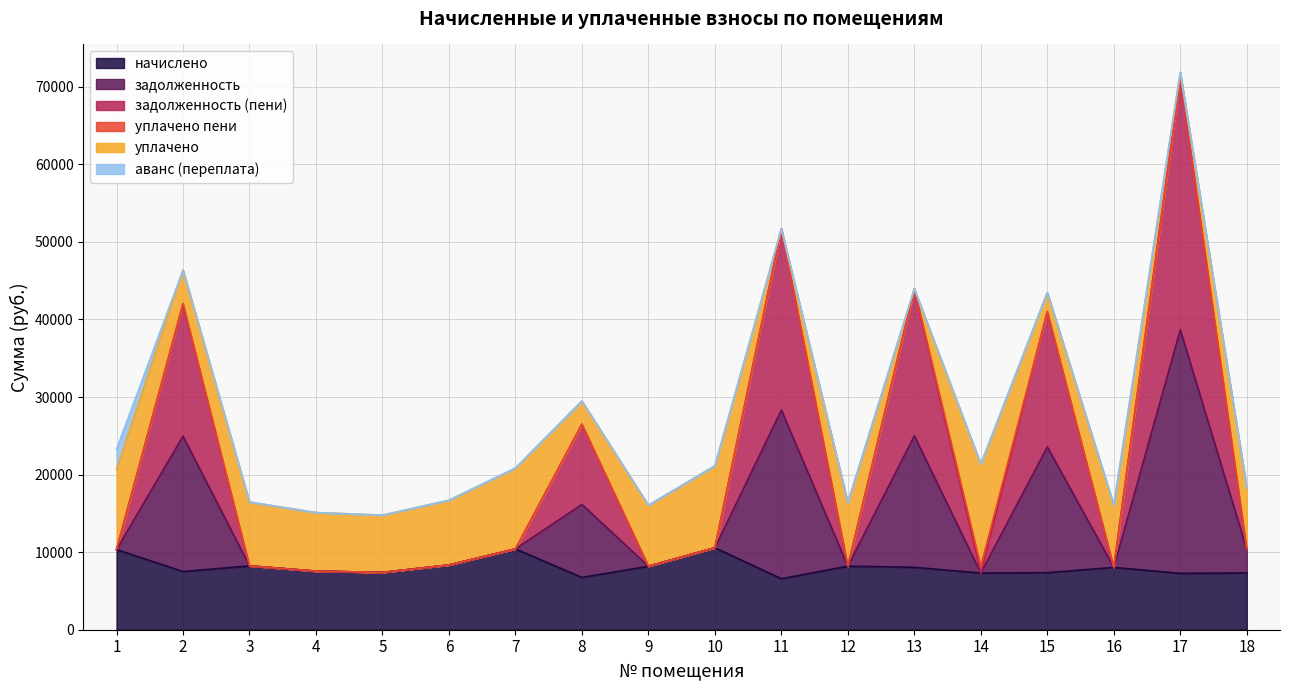

What is the lowest value of the начислено series?

6574.3